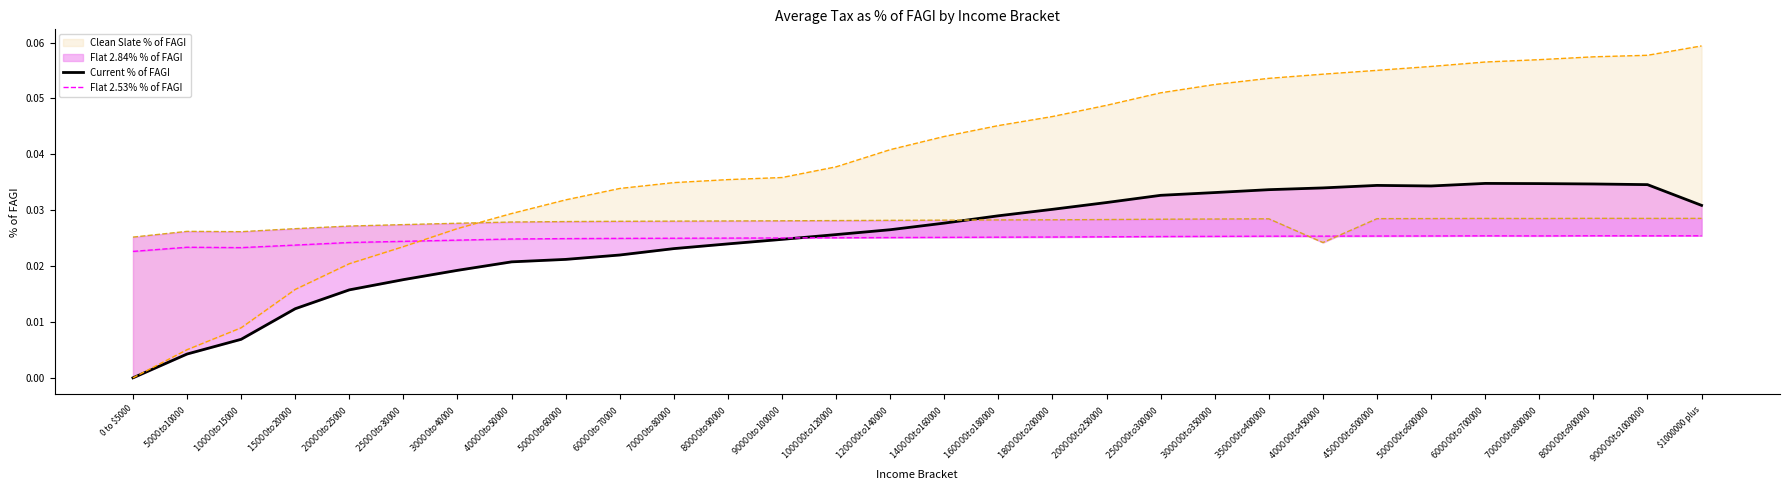

Where is the first local maximum for Current % of FAGI?

$450000 to $500000